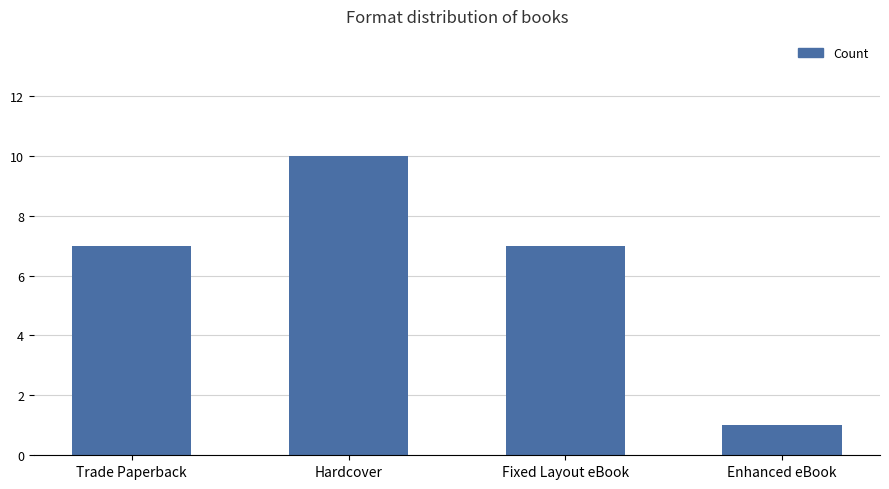

Read the value at Hardcover.

10